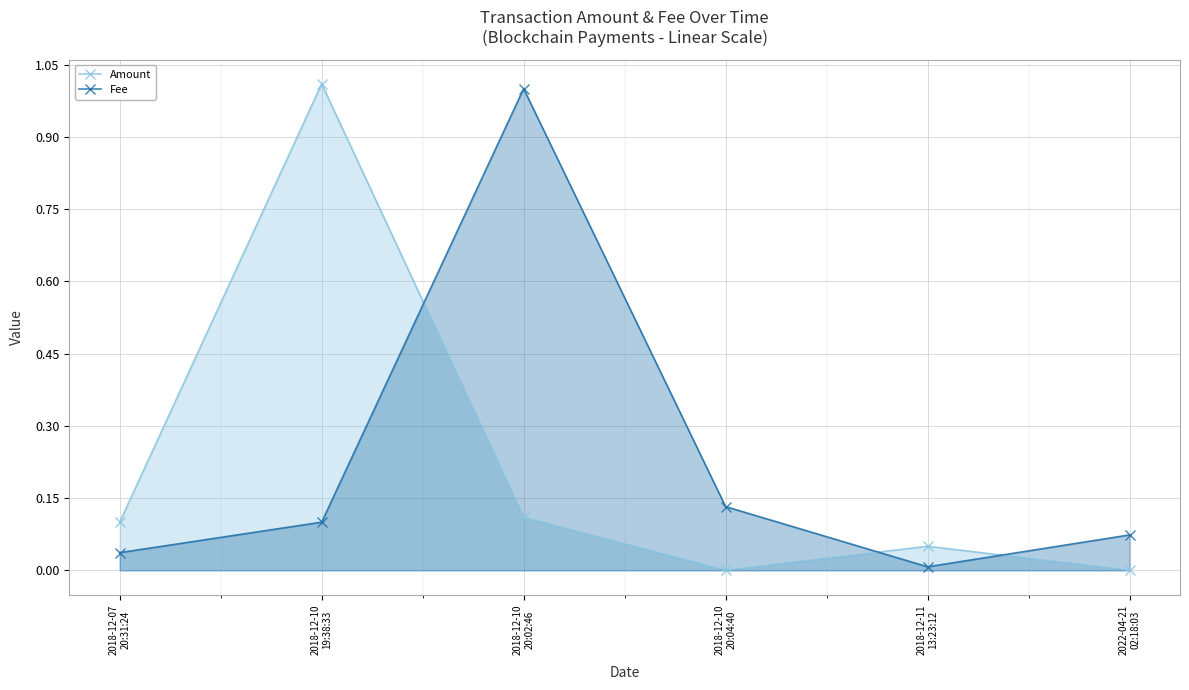

How many intersections are there between Amount and Fee?

3